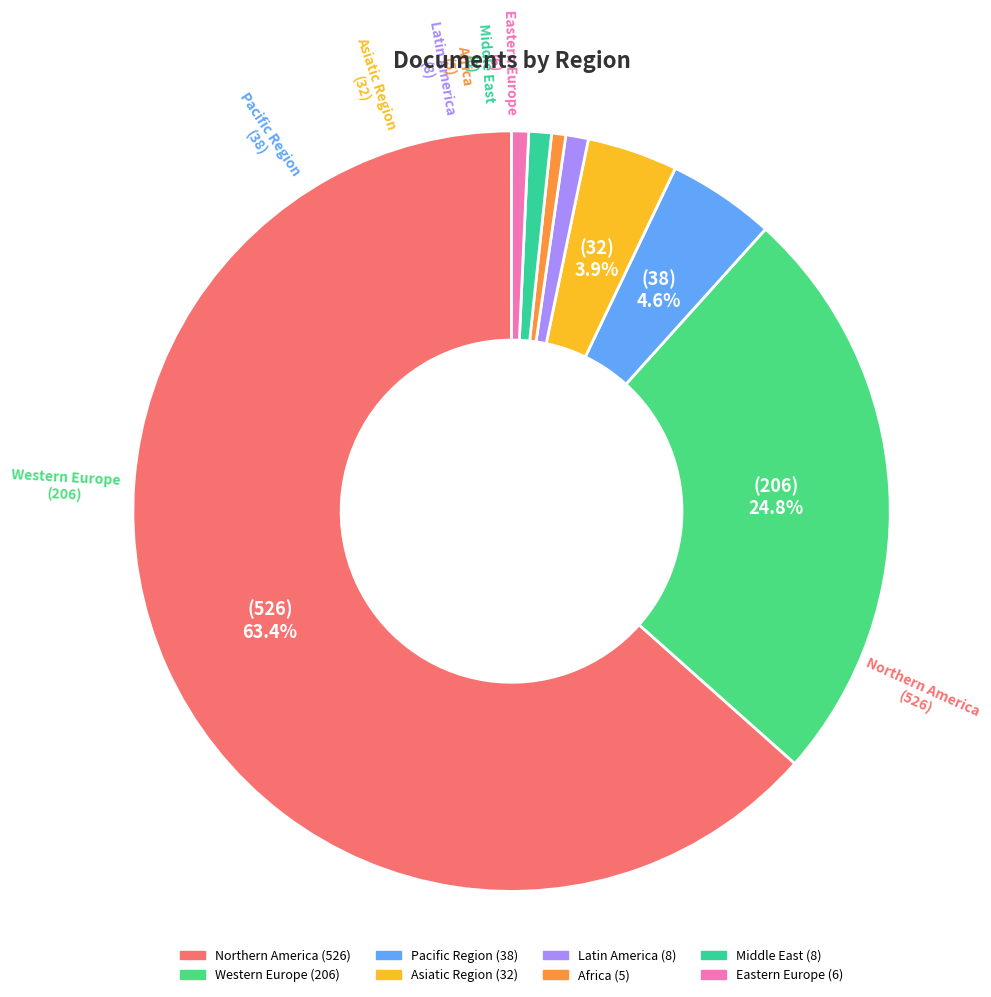

How many slices are in this pie chart?

8